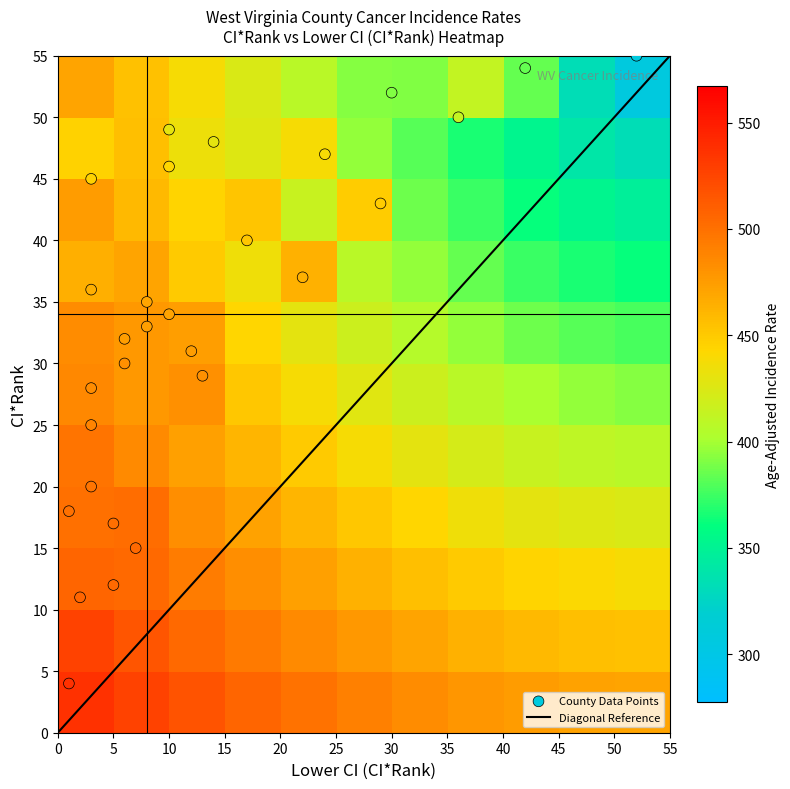

Reading left to right, extract all data points from this chart.

Pendleton County: 55.0	52.0	307.3
Tucker County: 36.0	3.0	464.2
Greenbrier County: 34.0	10.0	471.8
Hampshire County: 50.0	36.0	413.1
Hancock County: 30.0	6.0	481.4
Mercer County: 31.0	12.0	474.9
Wirt County: 45.0	3.0	446.0
Calhoun County: 52.0	30.0	390.6
Mineral County: 47.0	24.0	438.5
Clay County: 18.0	1.0	499.8
Ritchie County: 48.0	14.0	429.9
Wetzel County: 11.0	2.0	506.9
Berkeley County: 37.0	22.0	463.6
Hardy County: 54.0	42.0	384.2
Lincoln County: 4.0	1.0	537.2
Wood County: 29.0	13.0	481.4
Upshur County: 20.0	3.0	497.8
Pocahontas County: 49.0	10.0	429.7
Putnam County: 17.0	5.0	500.4
Brooke County: 35.0	8.0	469.9
Jackson County: 33.0	8.0	473.9
Monongalia County: 43.0	29.0	449.1
Nicholas County: 32.0	6.0	474.8
Kanawha County: 15.0	7.0	503.9
McDowell County: 25.0	3.0	488.1
Barbour County: 28.0	3.0	483.8
Harrison County: 12.0	5.0	504.8
Marshall County: 40.0	17.0	452.4
Monroe County: 46.0	10.0	442.8